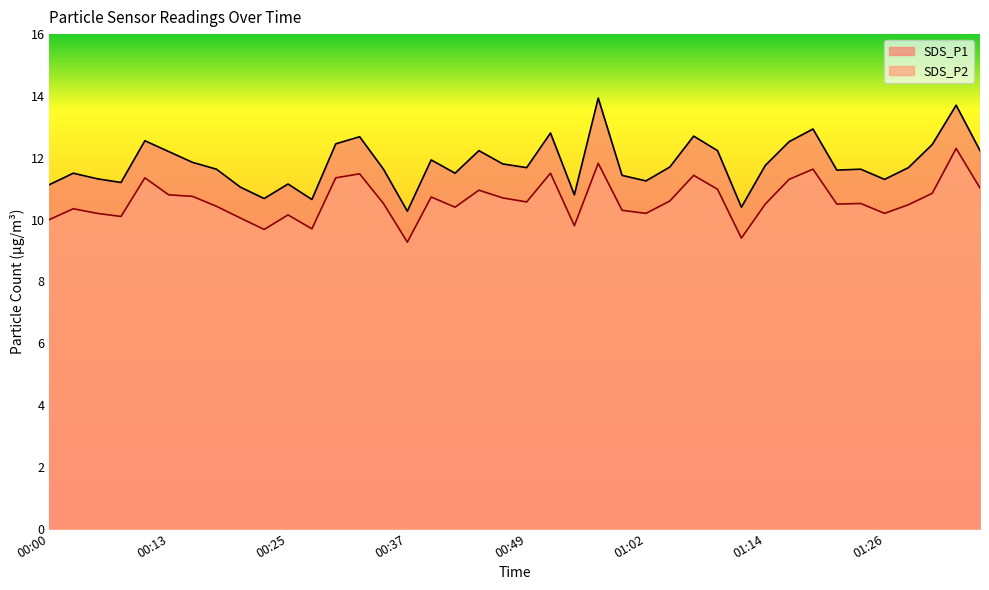

At which label is SDS_P1 closest to 12?

00:40